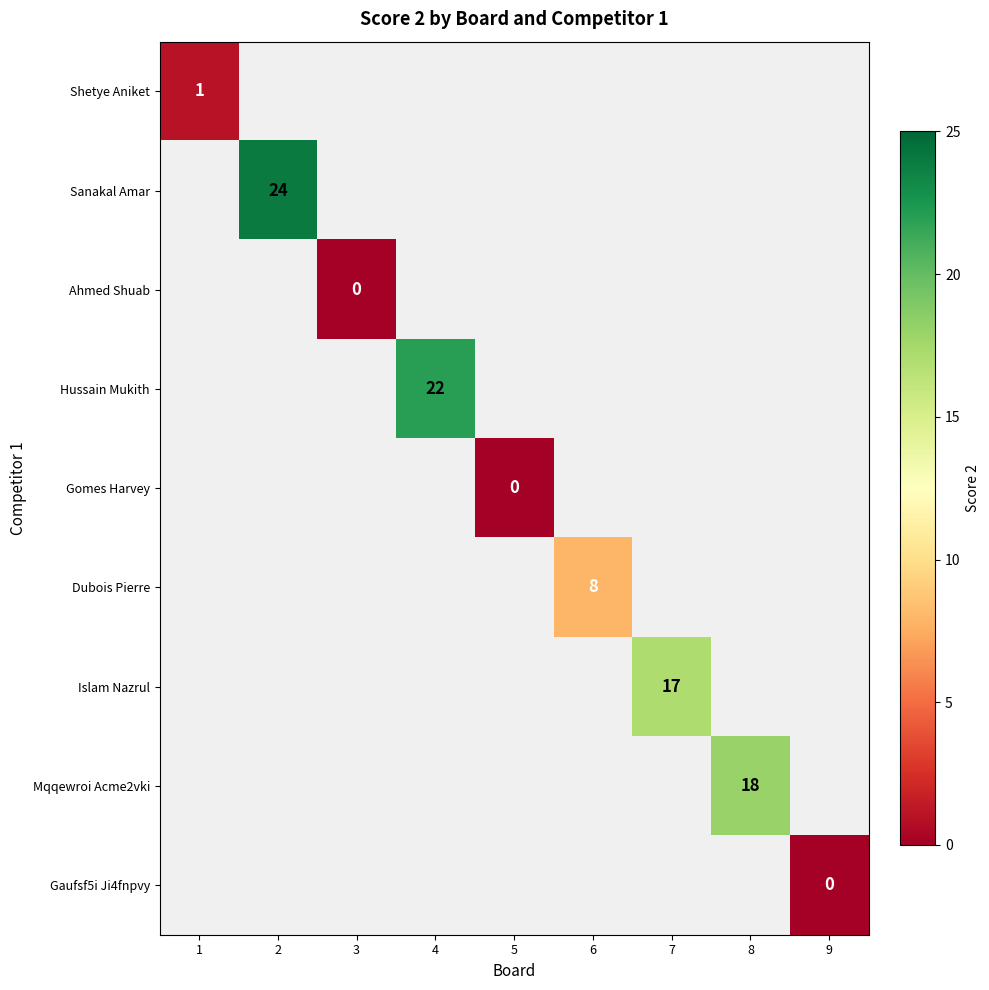

What is the maximum value shown in the chart?

24.0